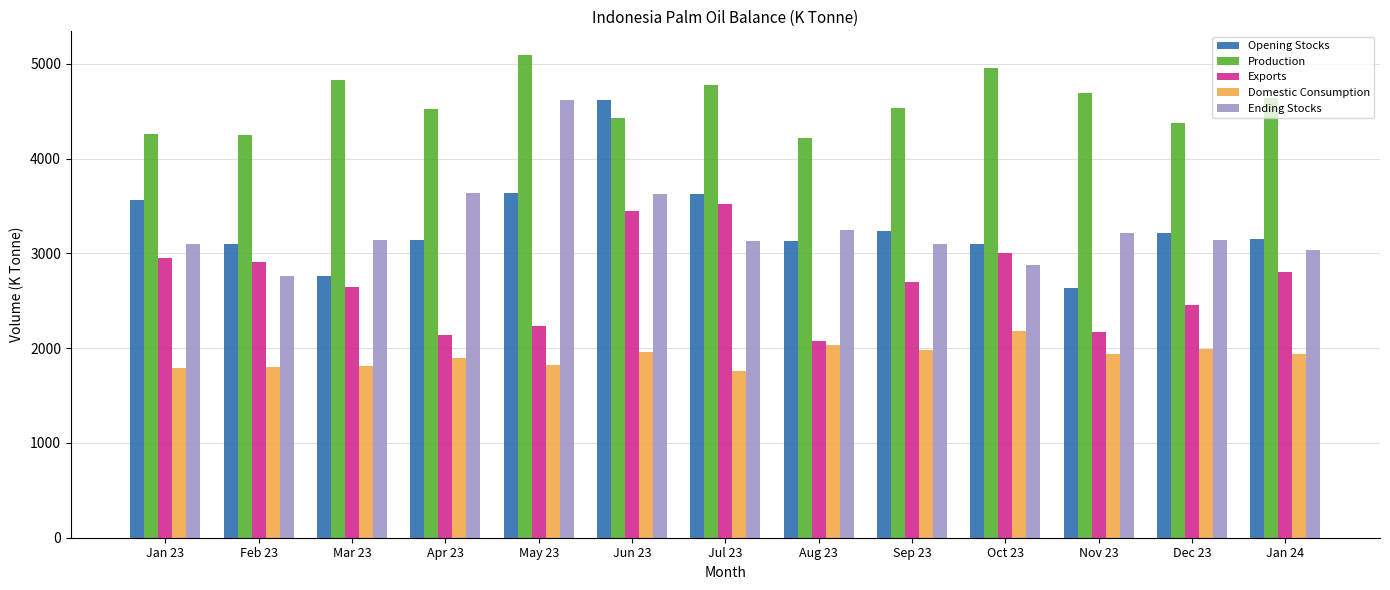

What are all the series names shown in the legend?

Opening Stocks, Production, Exports, Domestic Consumption, Ending Stocks